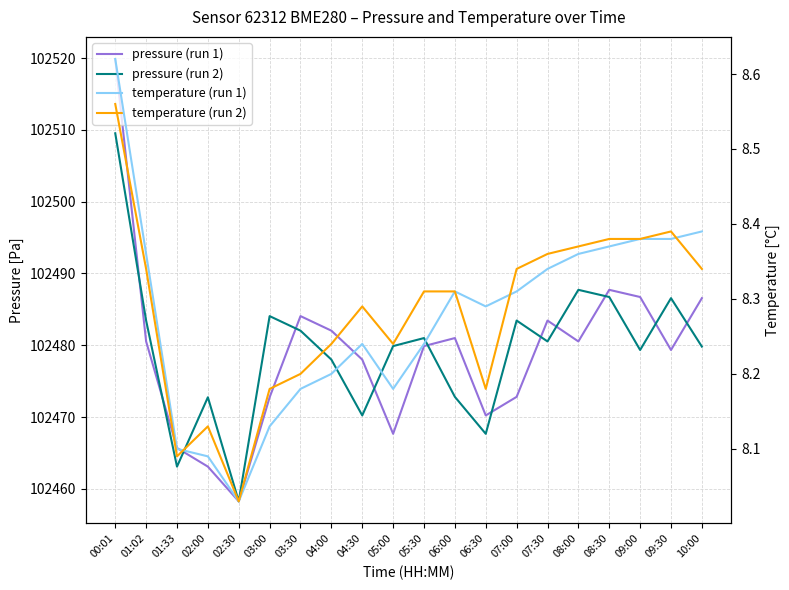

How many values in the pressure (run 1) series are below 102480?

10